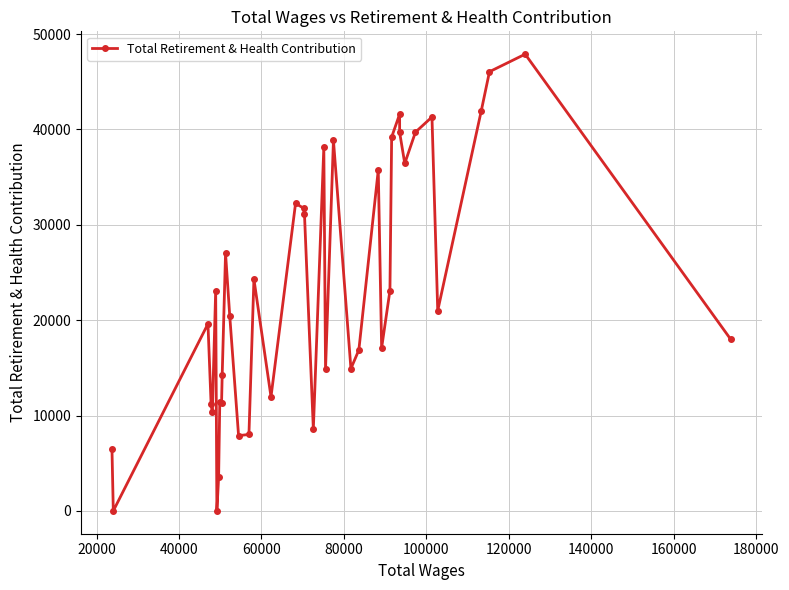

How many data points does each series have?

40